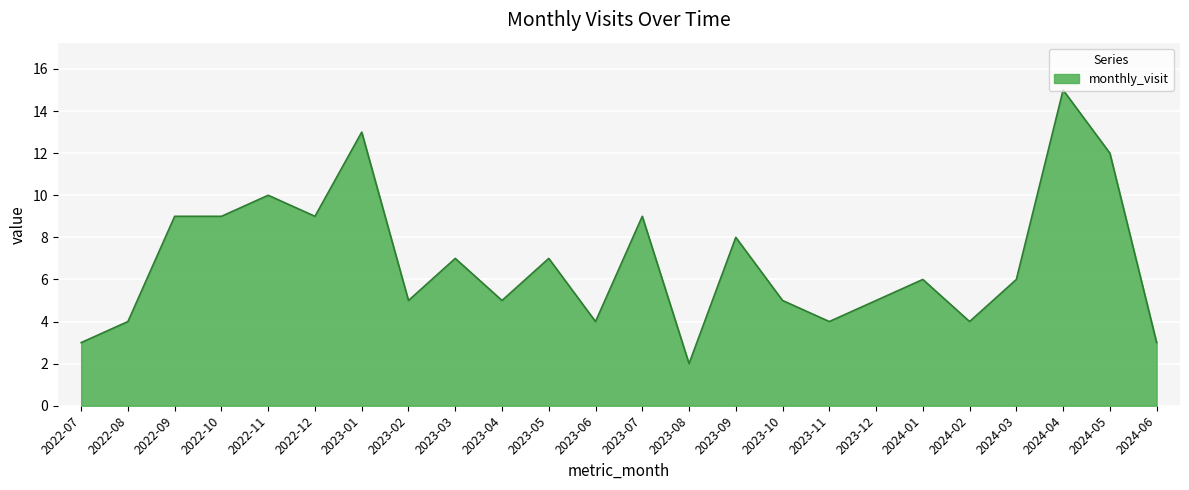

What position from the right is 2023-04?

15